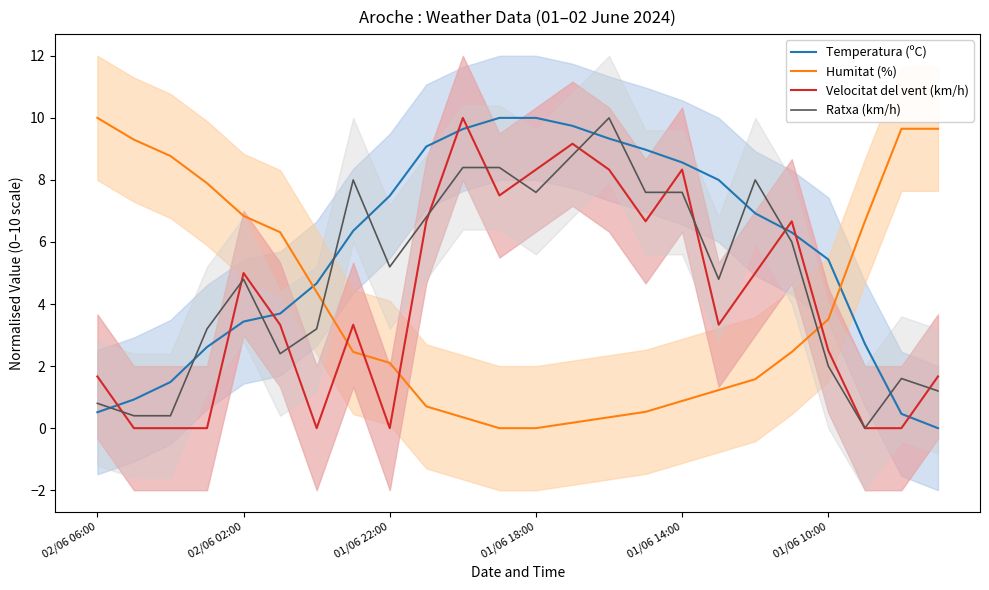

What is the highest value of the Temperatura (ºC) series?

10.0